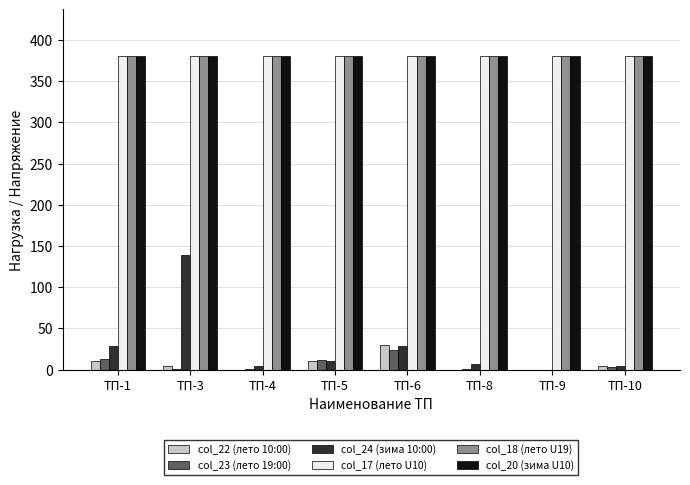

What is the sum of the col_24 (зима 10:00) values at ТП-5 and ТП-8?

17.9